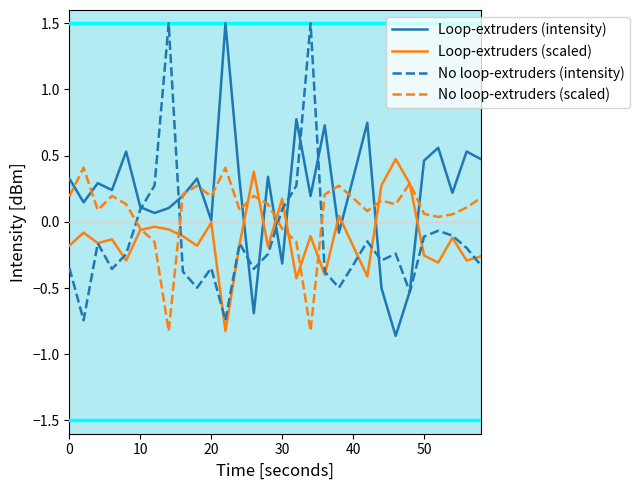

What is the greatest value displayed?

1.5